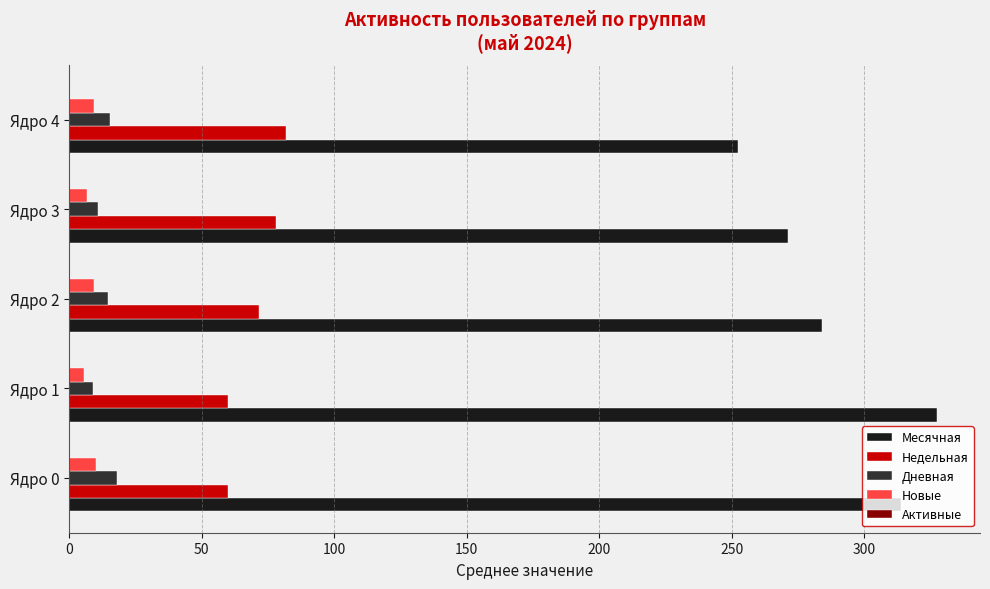

Which category has the highest value across all series?

Ядро 1